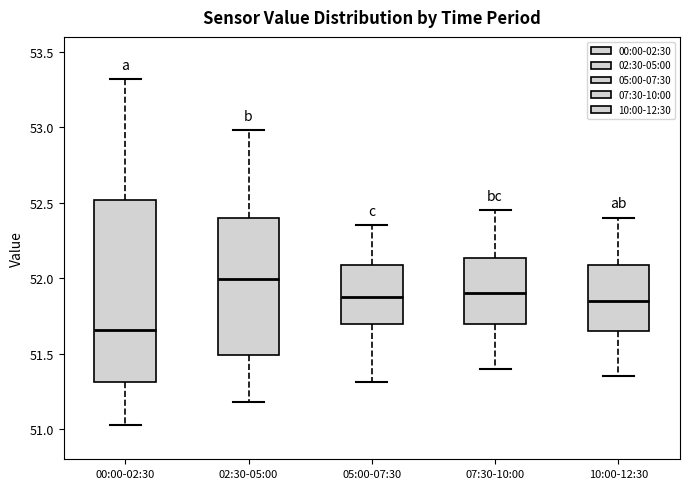

Which box's median line is the lowest?

00:00-02:30